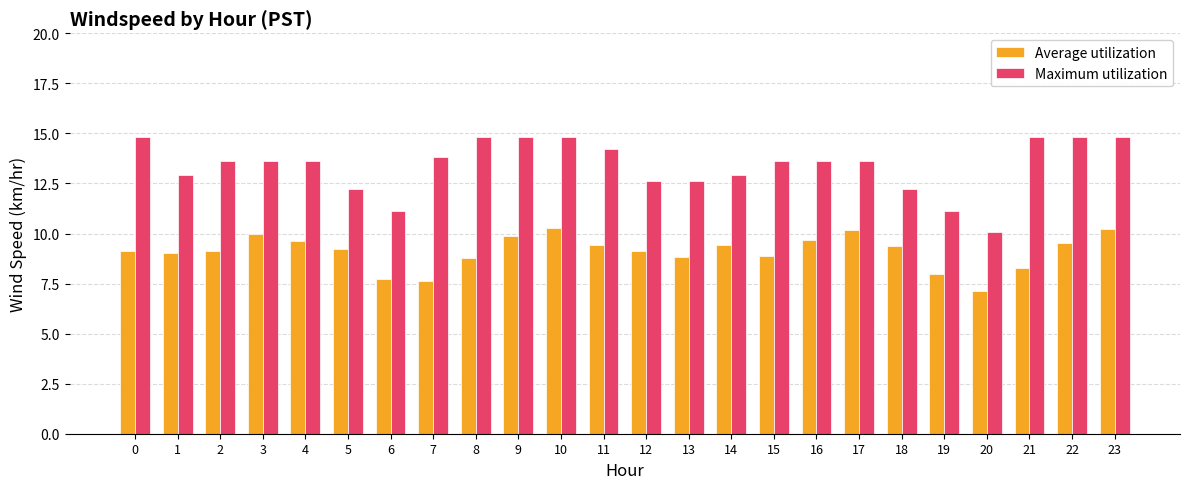

What is the sum of the Average utilization values at 8 and 4?

18.4